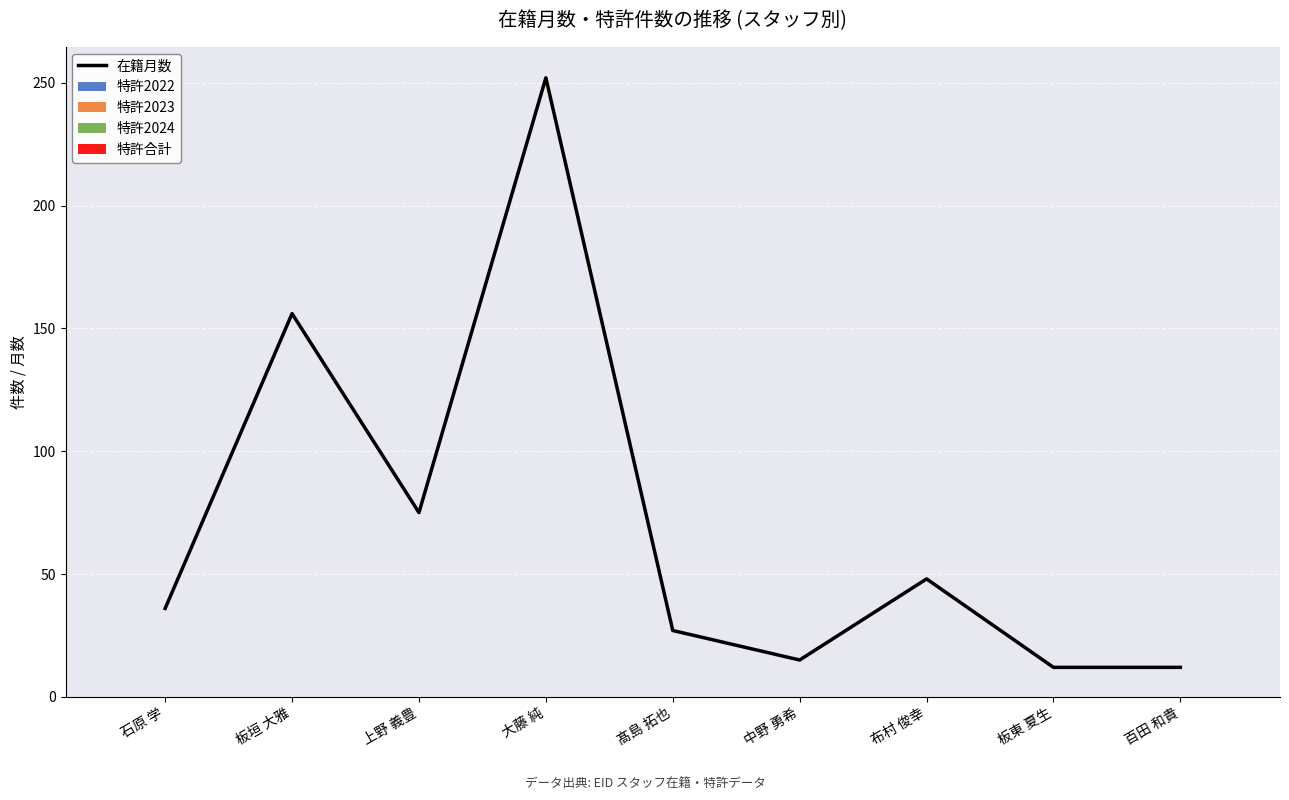

What is the greatest value displayed?

252